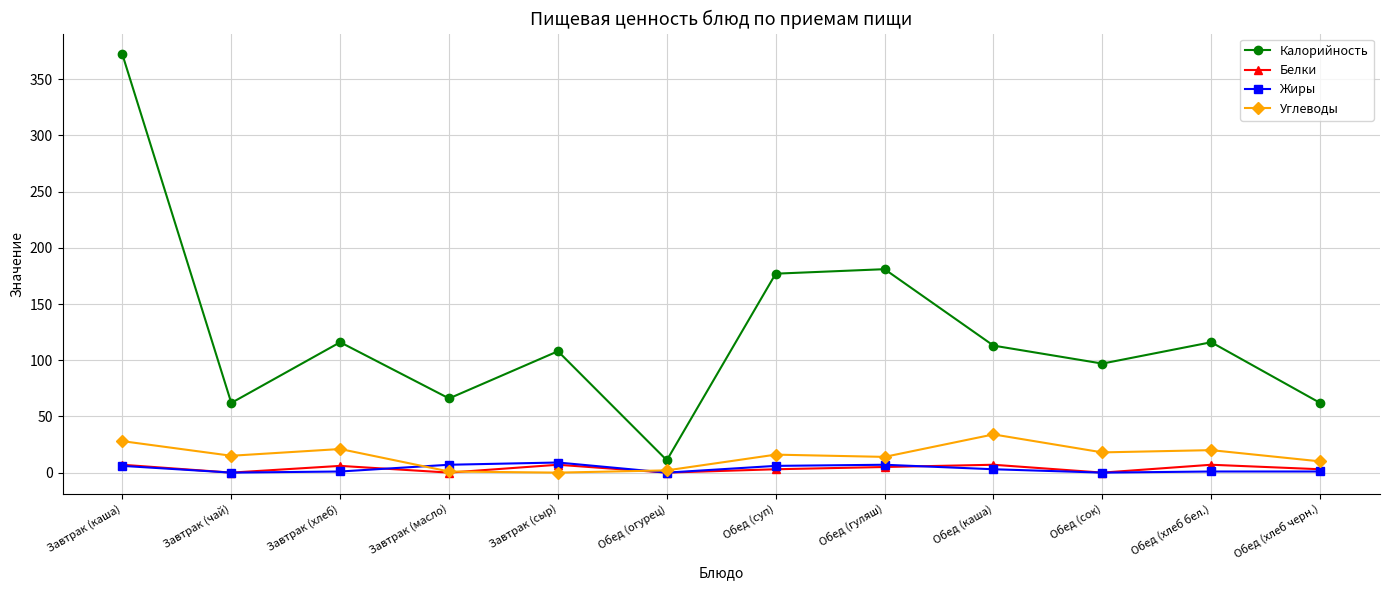

What is the value of the Калорийность point at the 5th from the left?

108